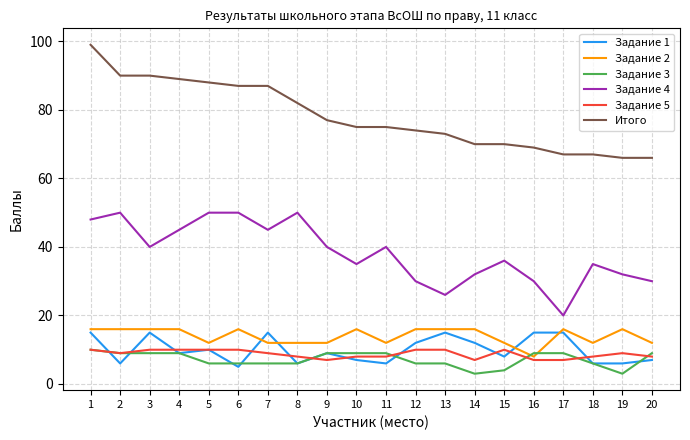

What is the maximum value for Итого?

99